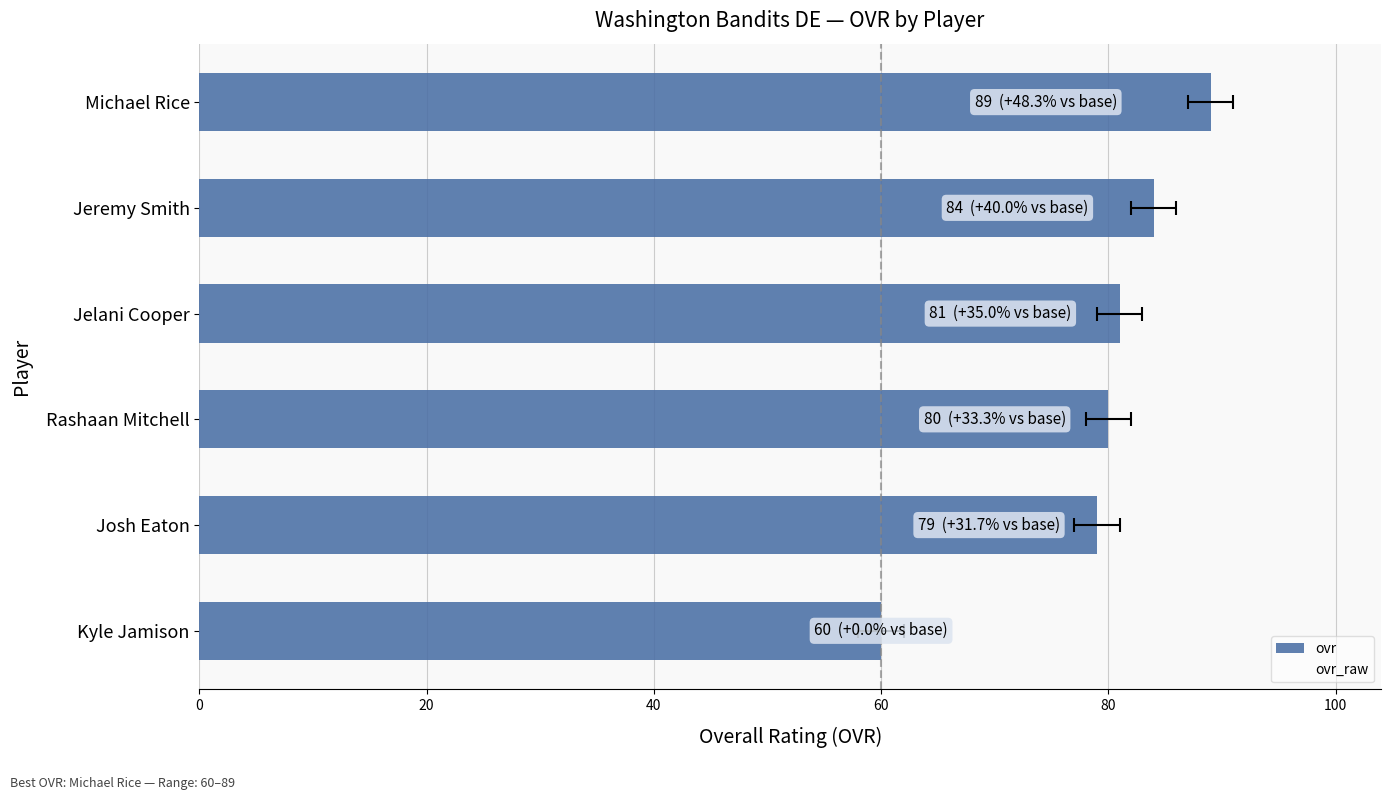

Which series has the largest total across all categories?

ovr